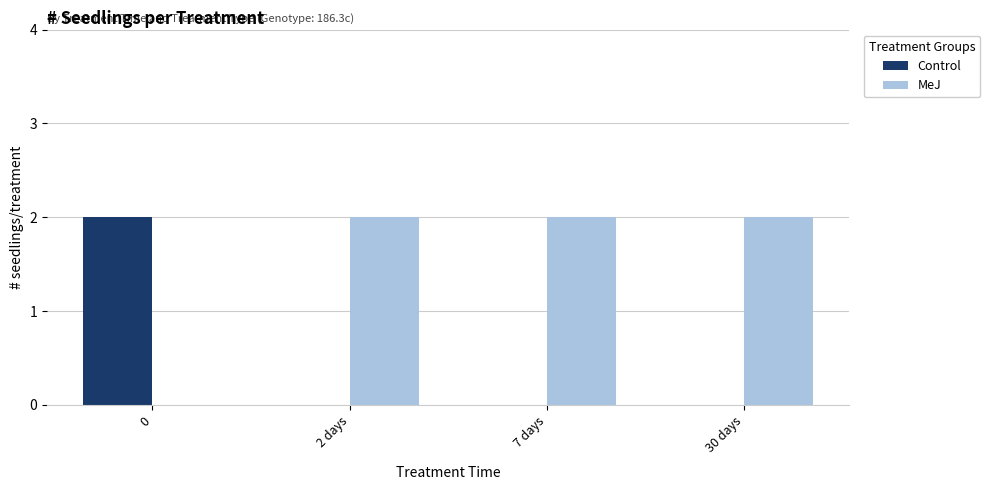

What is the greatest value displayed?

2